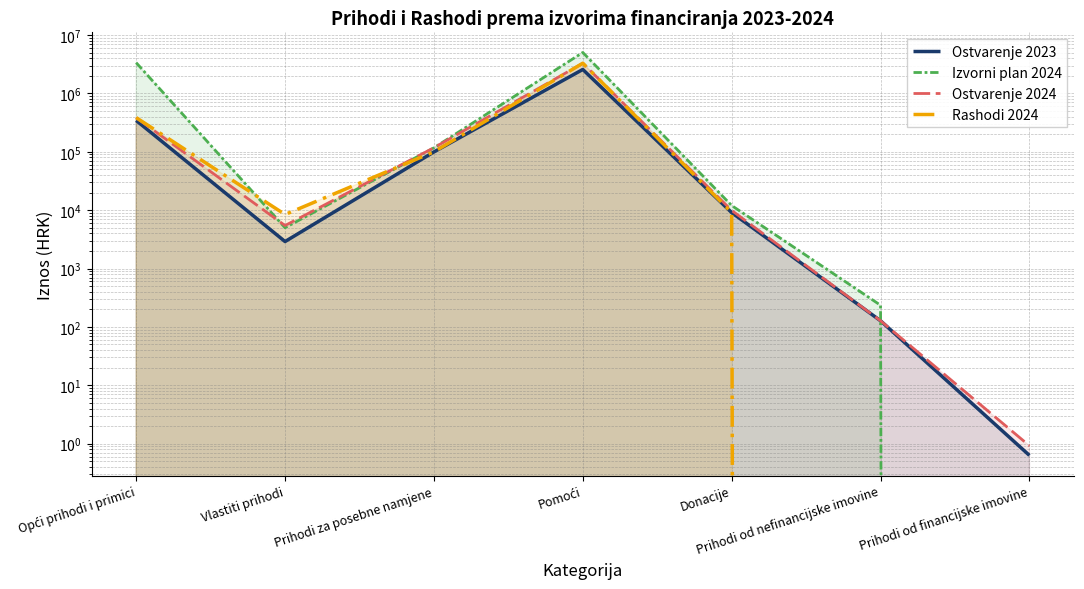

At which label does Ostvarenje 2023 first exceed 9082?

Opći prihodi i primici